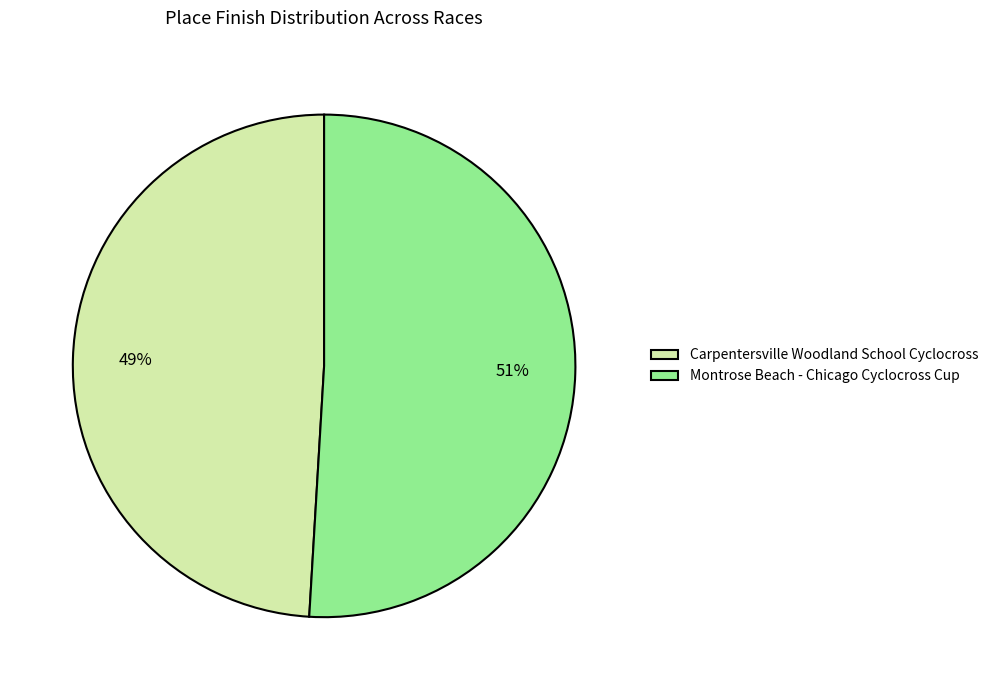

Rank the categories by value from highest to lowest.

Montrose Beach - Chicago Cyclocross Cup, Carpentersville Woodland School Cyclocross